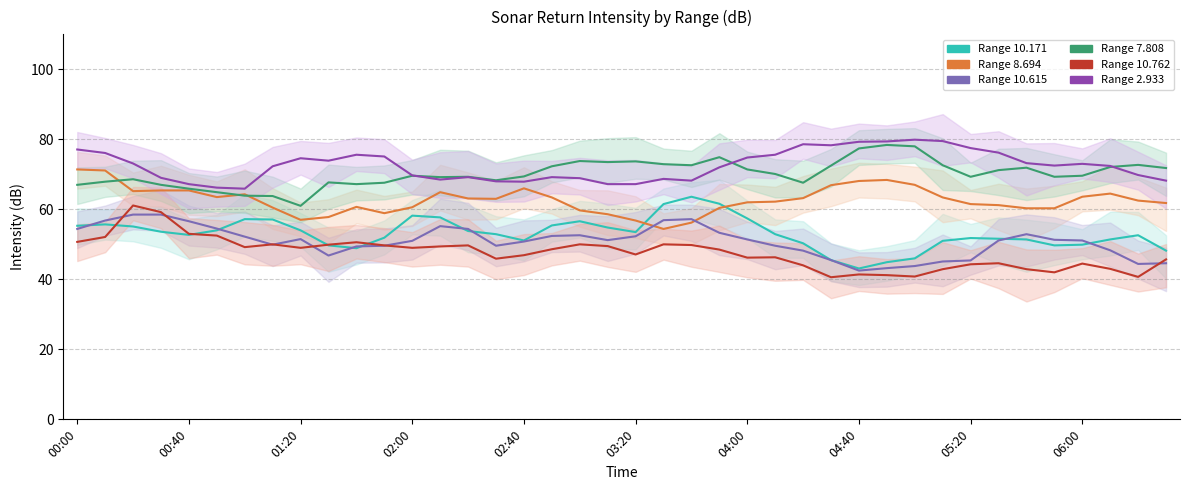

List the series in order of their peak value, lowest first.

Range 10.615, Range 10.762, Range 10.171, Range 8.694, Range 7.808, Range 2.933